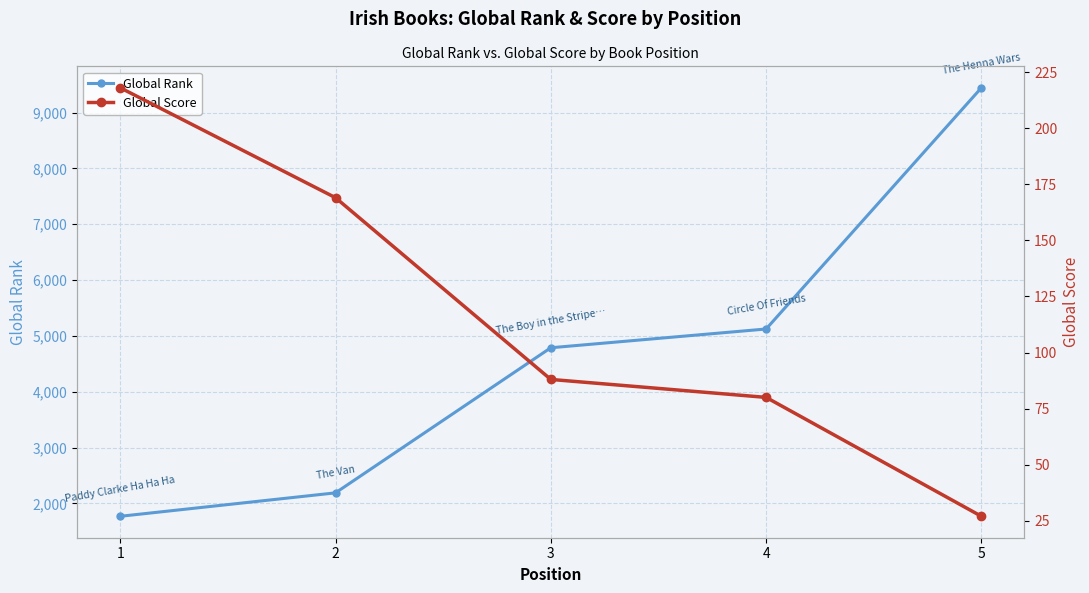

True or false: Global Rank and Global Score cross at least once.

False